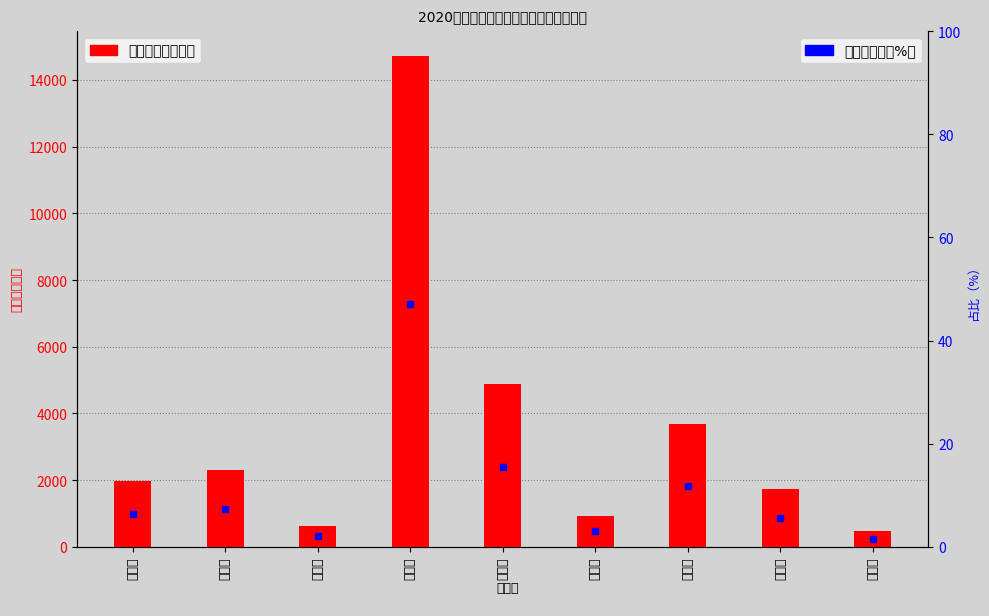

True or false: 小计（万元） has a value of 843.3 at 长沙市.

False